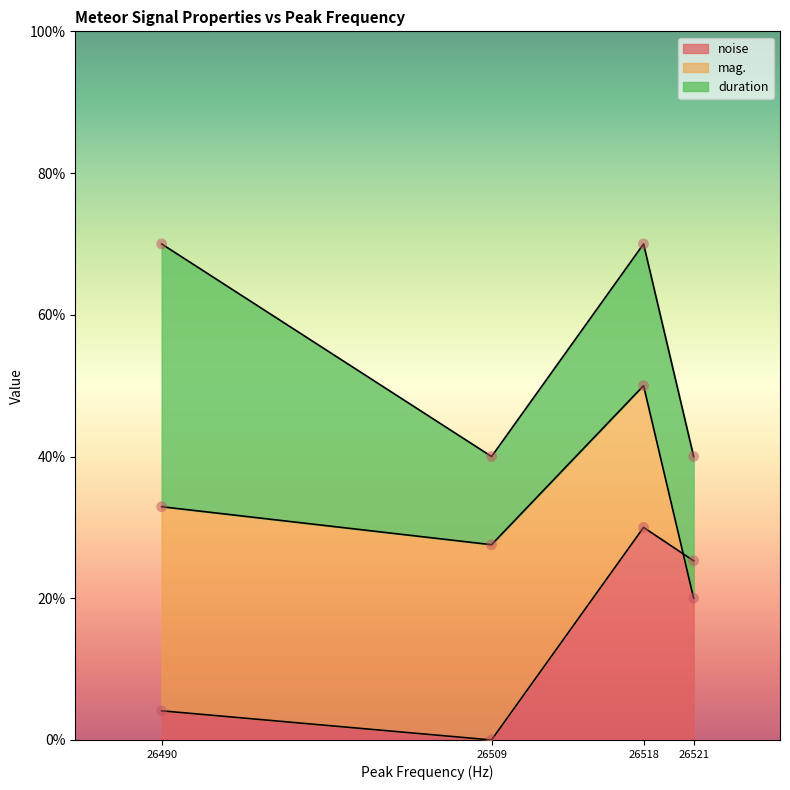

Which series has the largest total across all categories?

duration